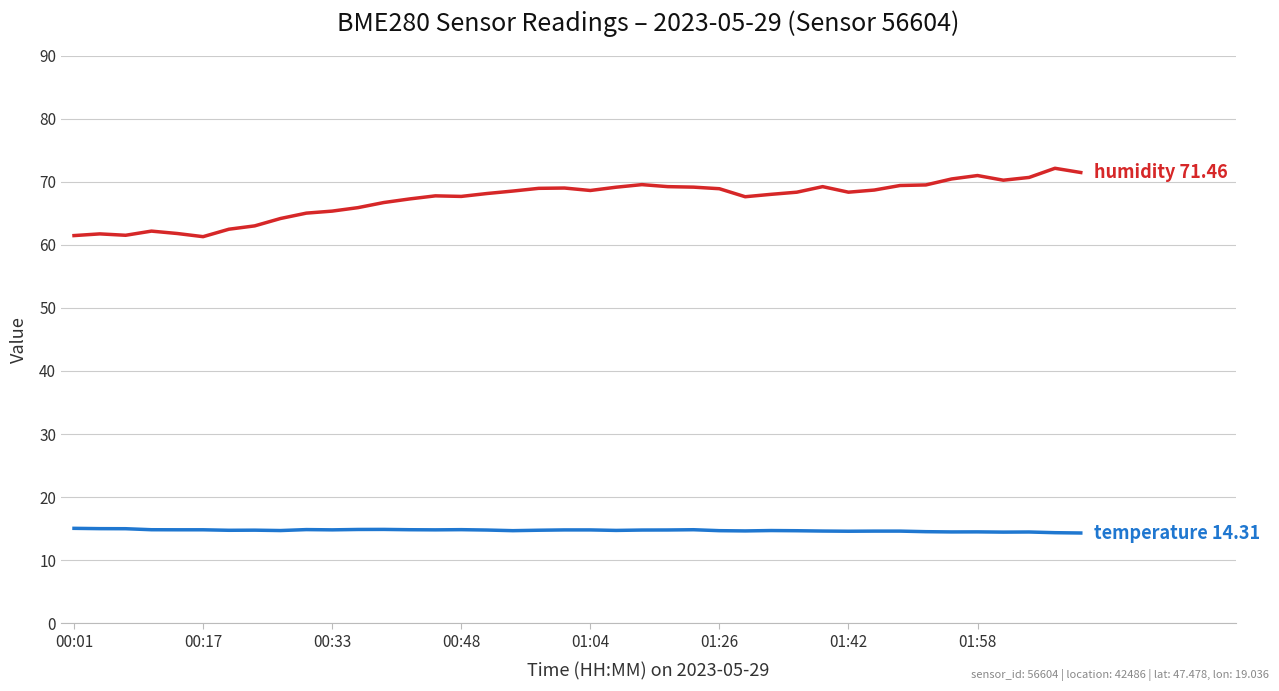

Is this an area chart (filled region under the line)?

No